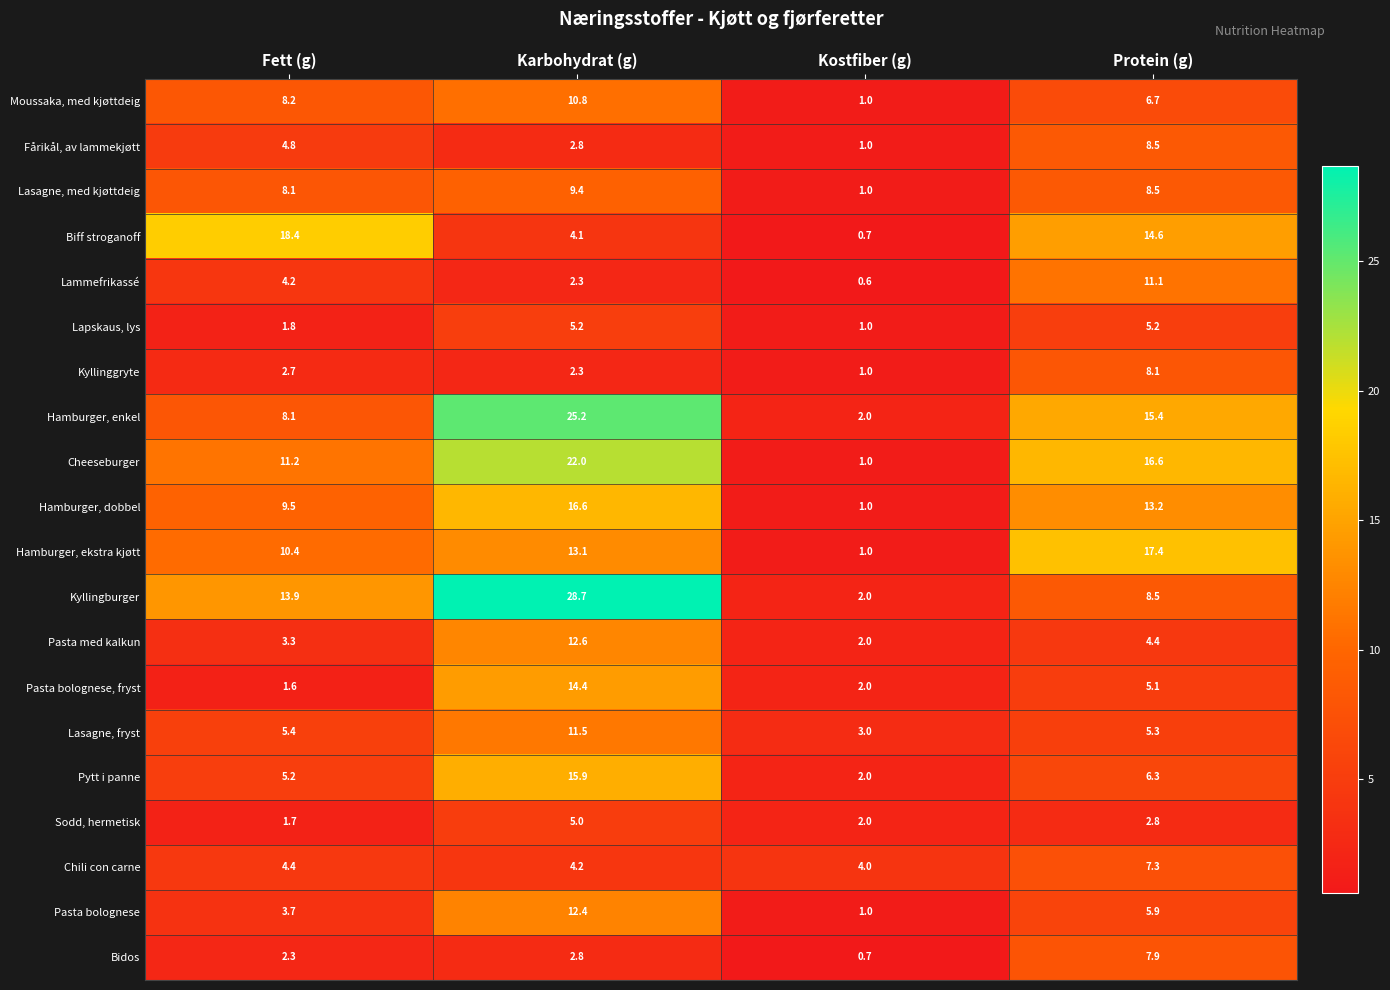

List the series in order of their peak value, highest first.

Kyllingburger, Hamburger, enkel, Cheeseburger, Biff stroganoff, Hamburger, ekstra kjøtt, Hamburger, dobbel, Pytt i panne, Pasta bolognese, fryst, Pasta med kalkun, Pasta bolognese, Lasagne, fryst, Lammefrikassé, Moussaka, med kjøttdeig, Lasagne, med kjøttdeig, Fårikål, av lammekjøtt, Kyllinggryte, Bidos, Chili con carne, Lapskaus, lys, Sodd, hermetisk